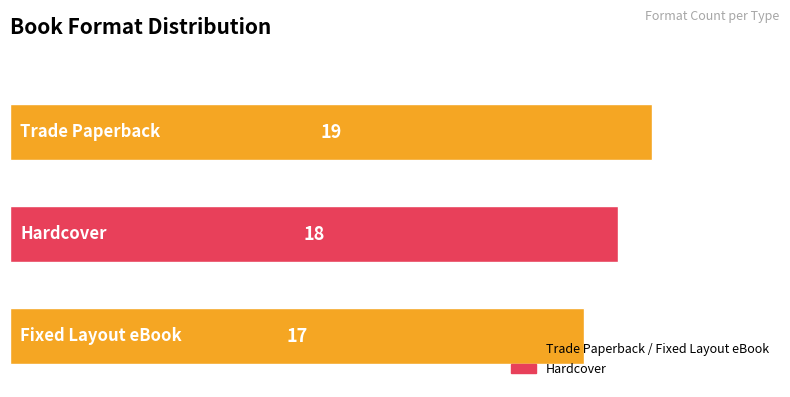

Reading top to bottom, transcribe all the data shown in this chart.

19	18	17